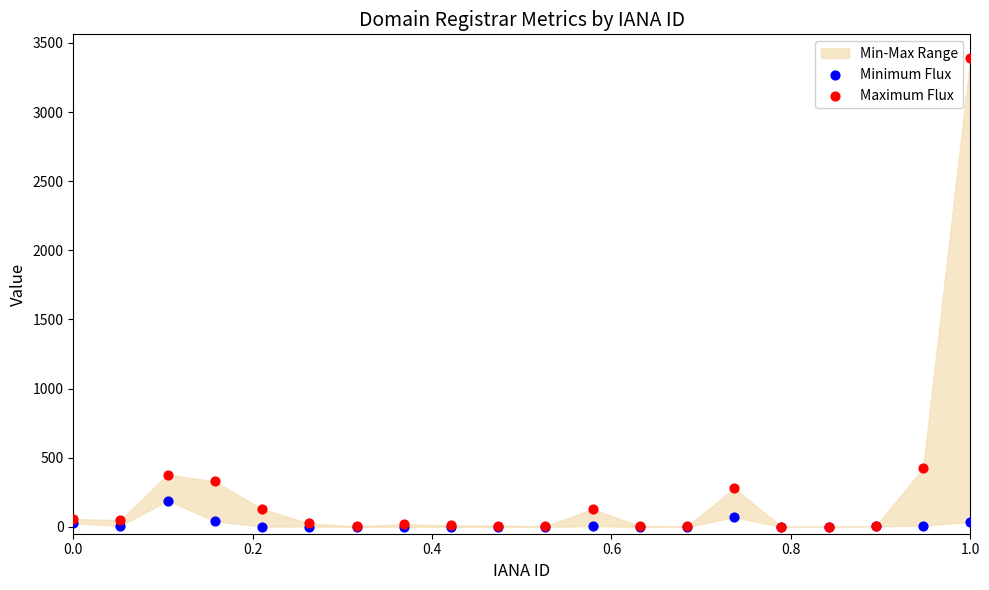

Across all series, what Y value is closest to 1696?

423